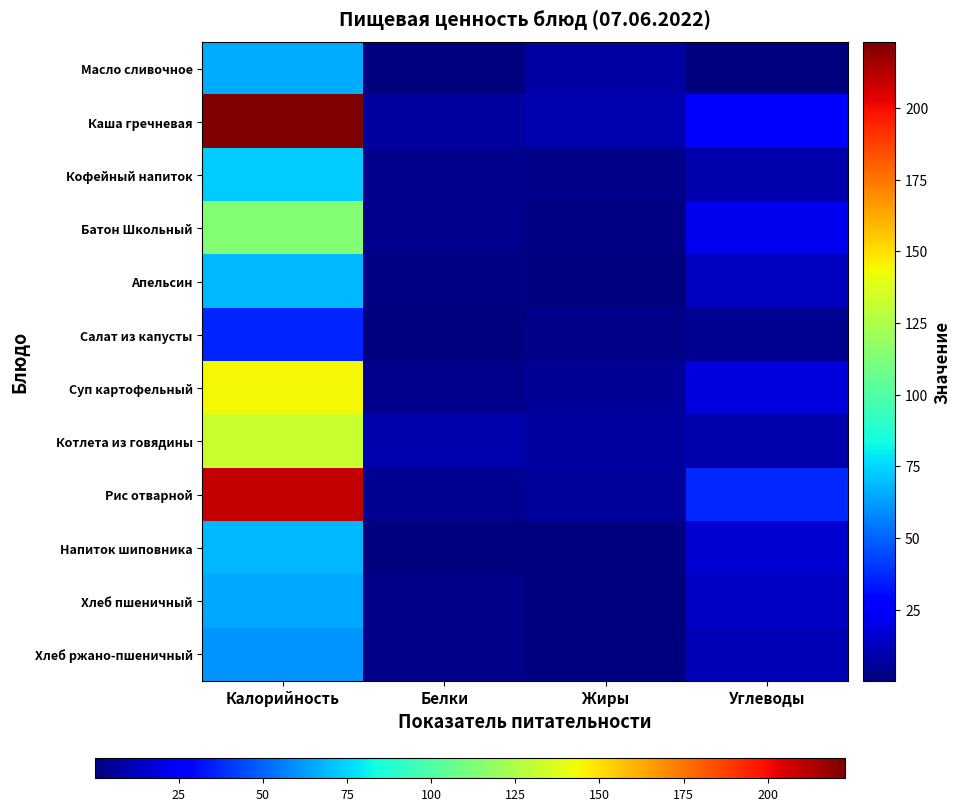

At which category does the chart reach its peak across all series?

Калорийность